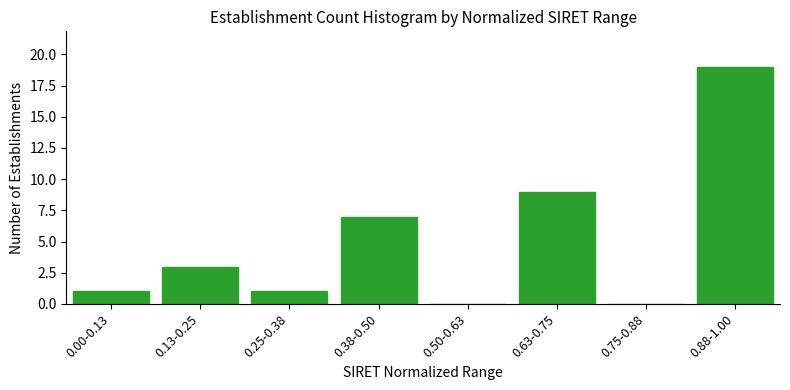

Reading left to right, extract all data points from this chart.

0.00-0.13=1	0.13-0.25=3	0.25-0.38=1	0.38-0.50=7	0.50-0.63=0	0.63-0.75=9	0.75-0.88=0	0.88-1.00=19